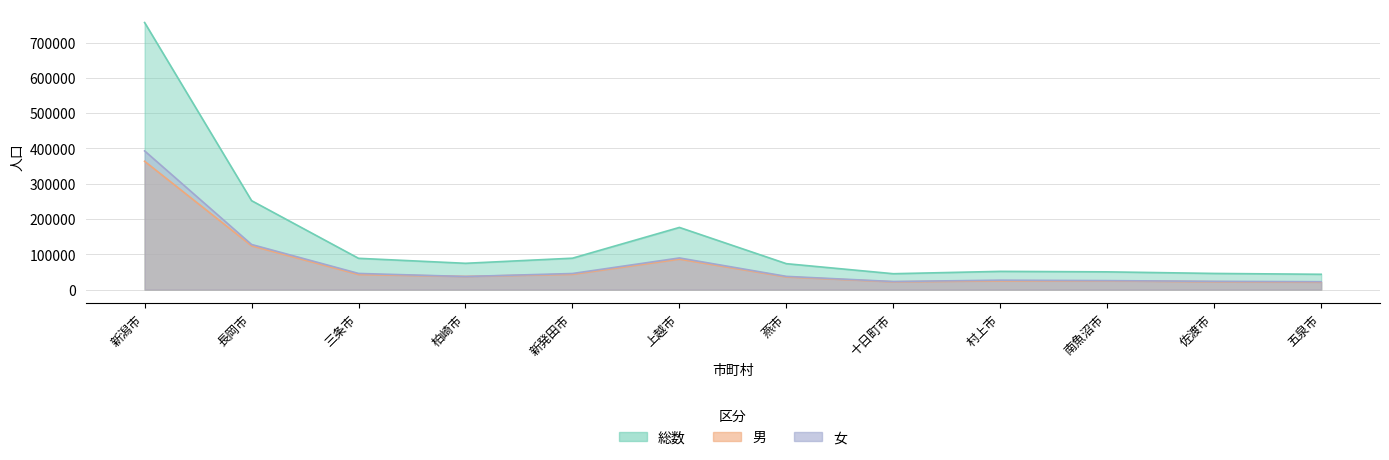

Where does the 総数 series first go above 74570?

新潟市